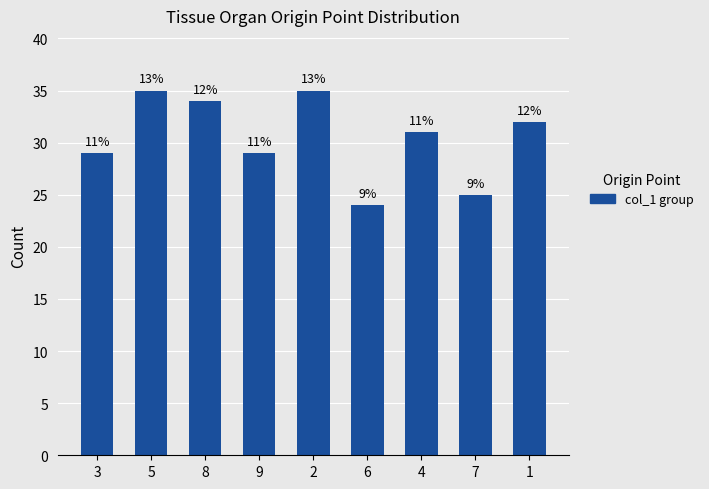

What is the average value?

30